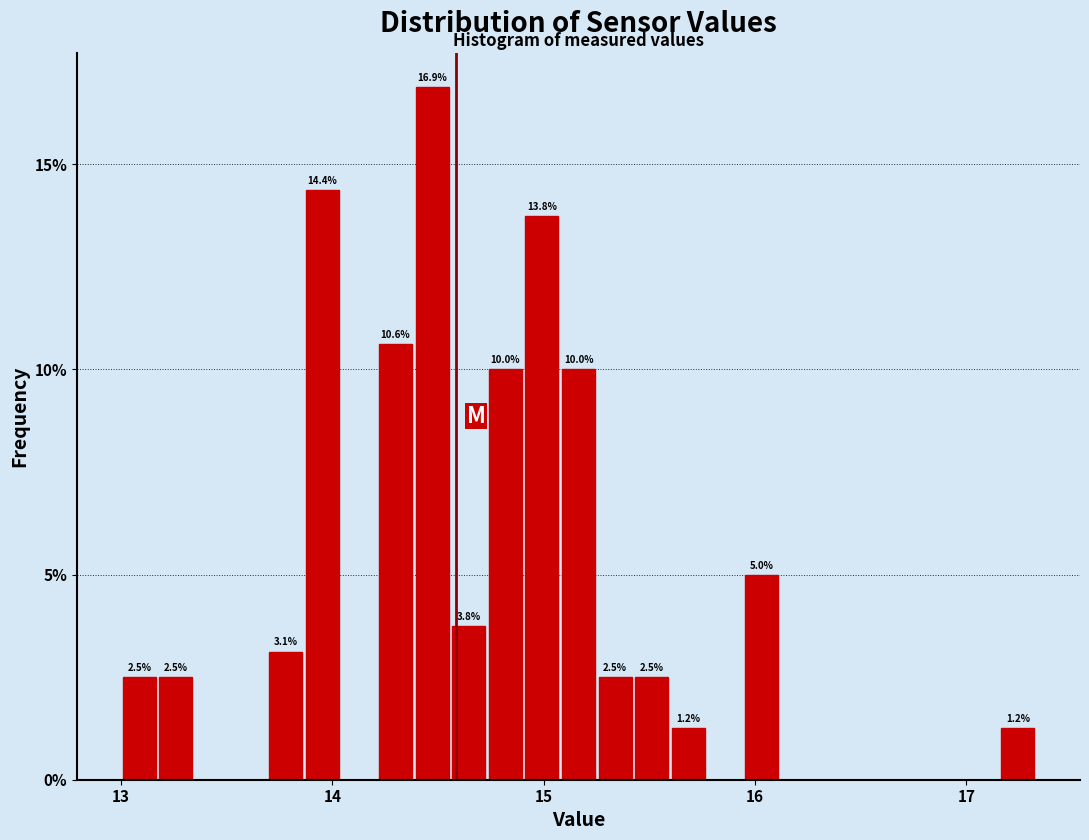

Around what value on the x-axis is the tallest bar? Give the approximate position of its centre, as read against the axis.

14.5